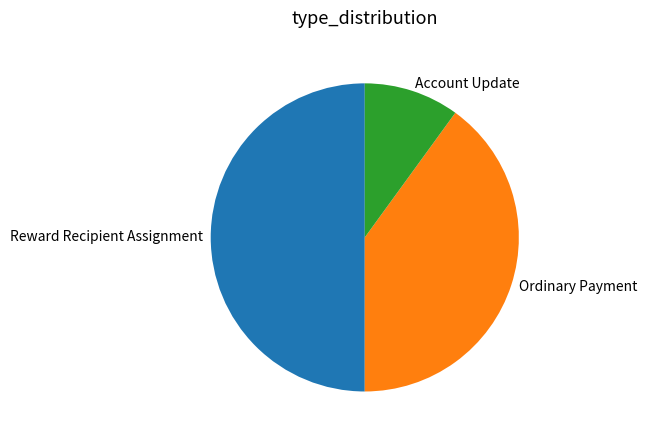

Does Account Update represent more than half of the total?

No